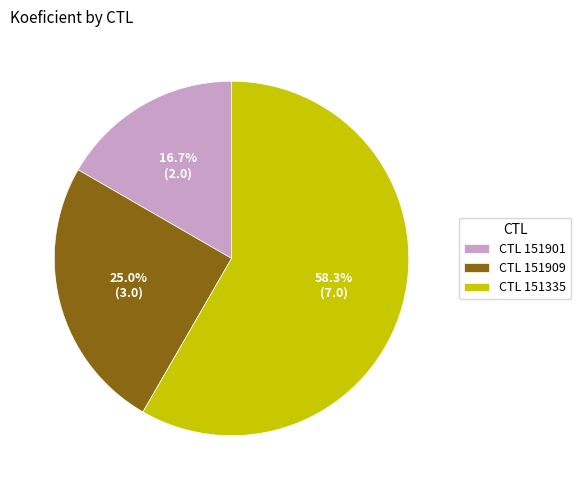

Which category has the smallest portion of the pie?

CTL 151901